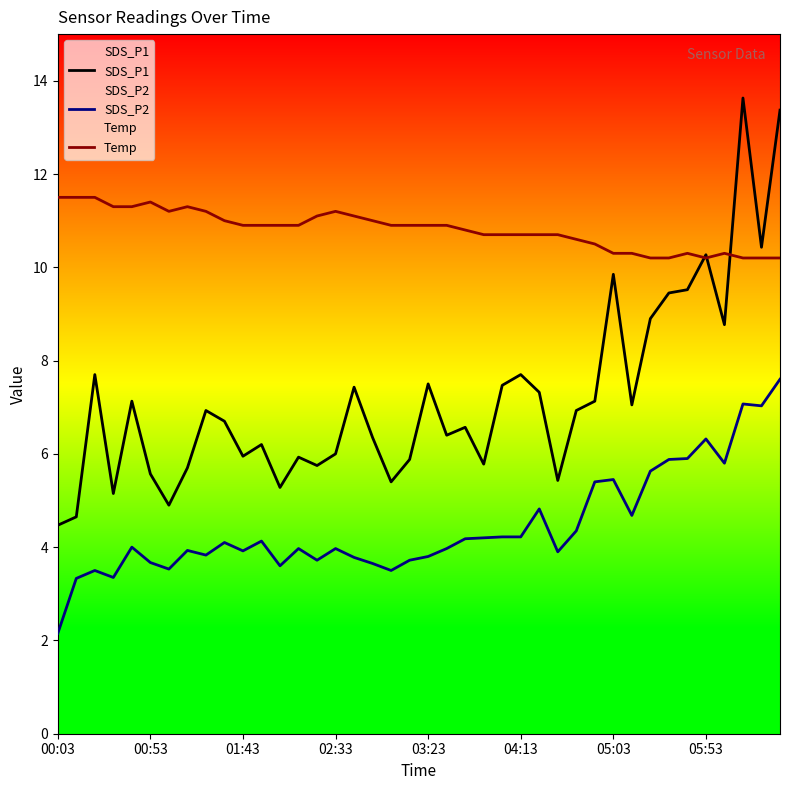

What is the sum of all Temp values?

432.6